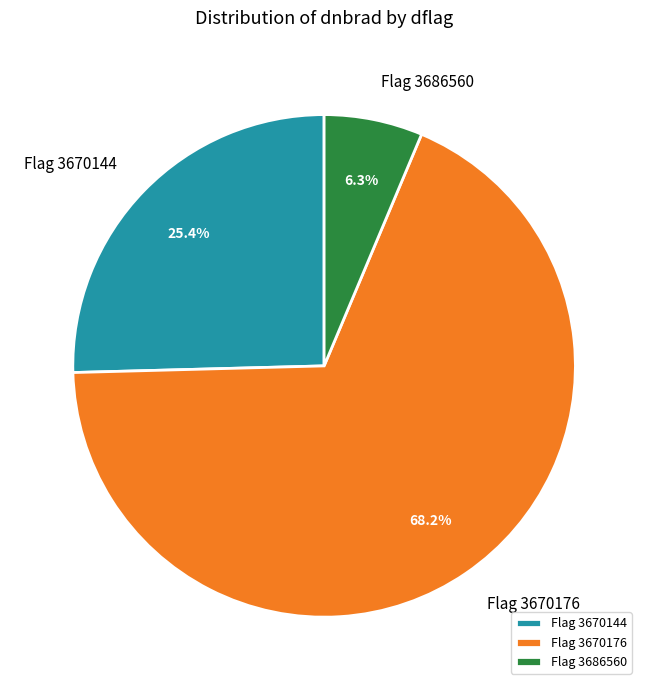

Count the number of slices in the pie.

3